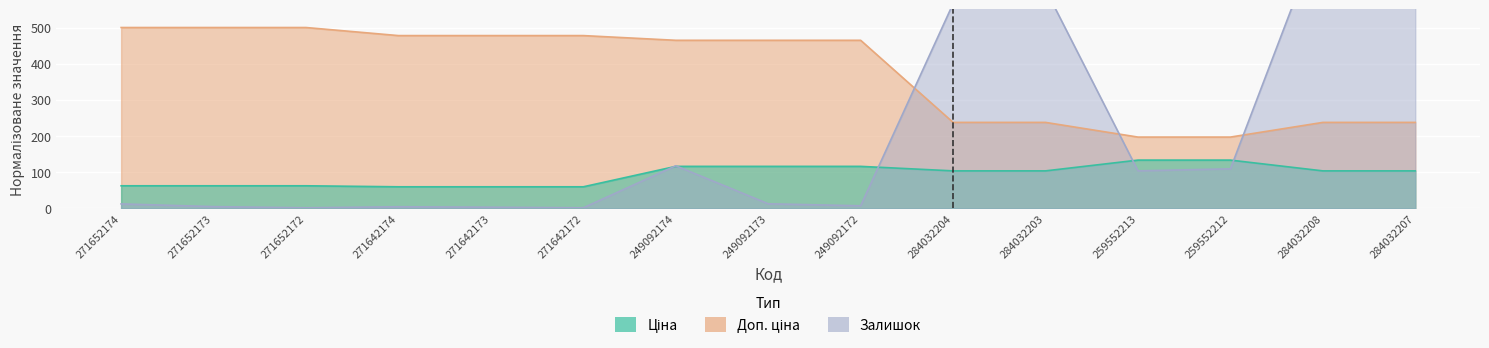

What is the total value across all series at 271642172?

539.0